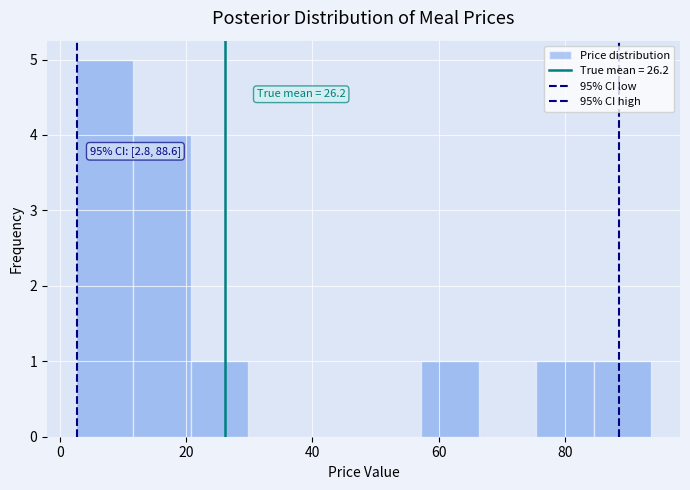

Over which range of the x-axis is the bar tallest?

2 to 12